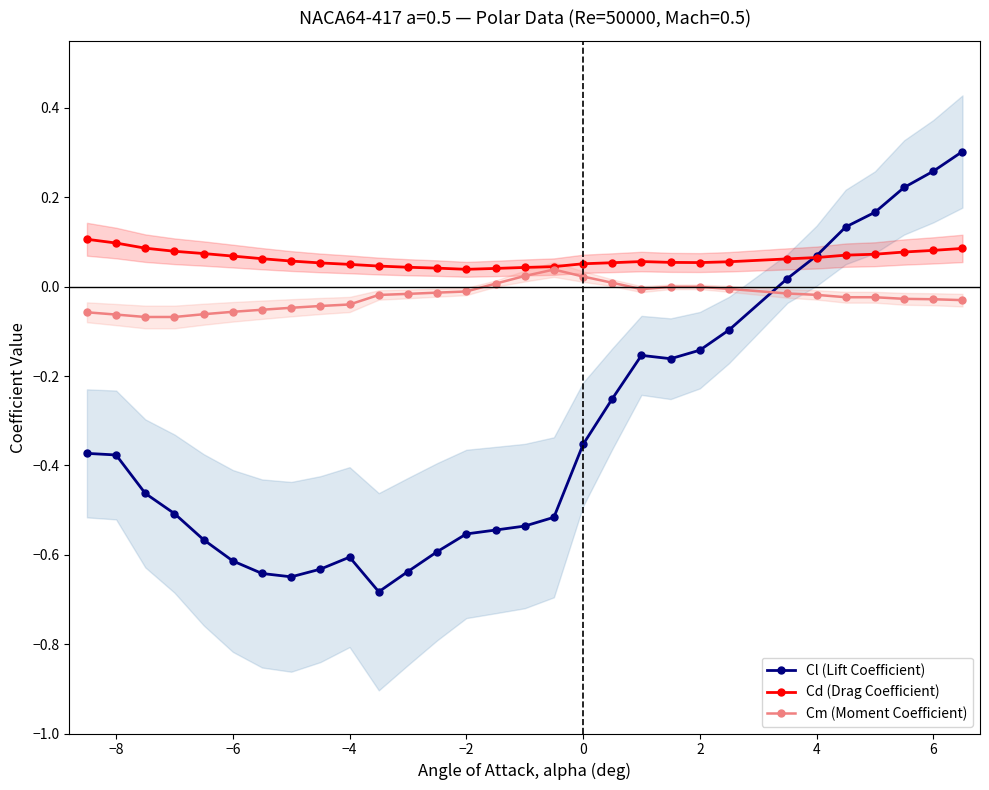

Is it true that Cm (Moment Coefficient) equals -0.0 at 6?

True